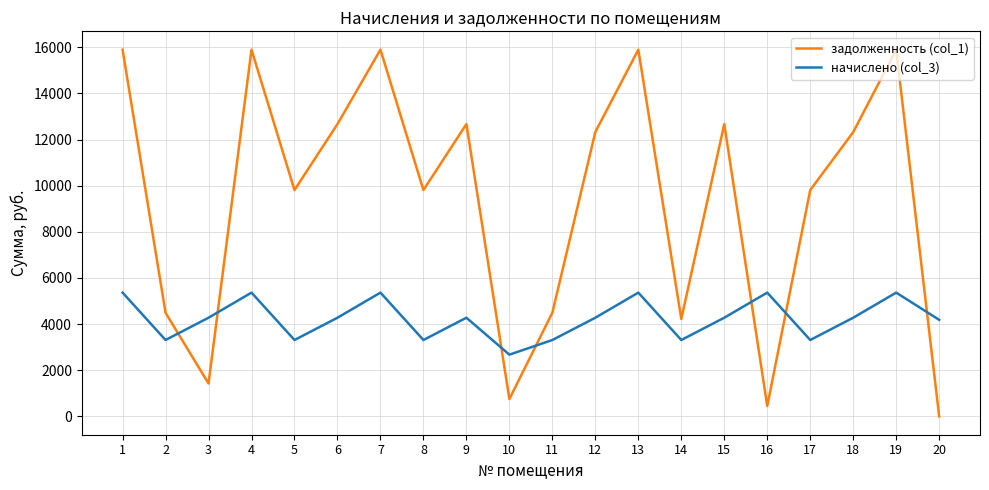

Rank the series by their maximum value, from highest to lowest.

задолженность (col_1), начислено (col_3)